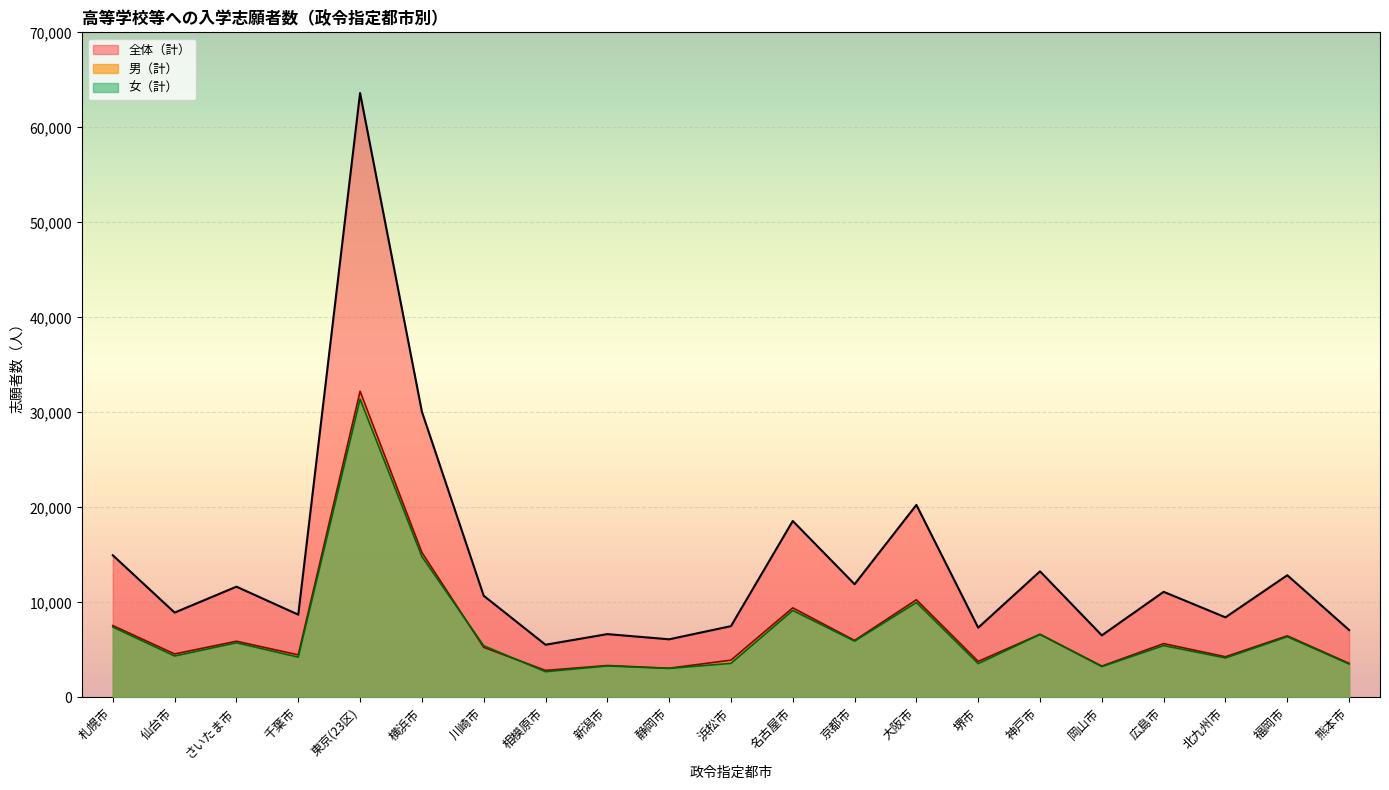

In 全体（計）, how many points are lower than both neighbors (excluding endpoints)?

8